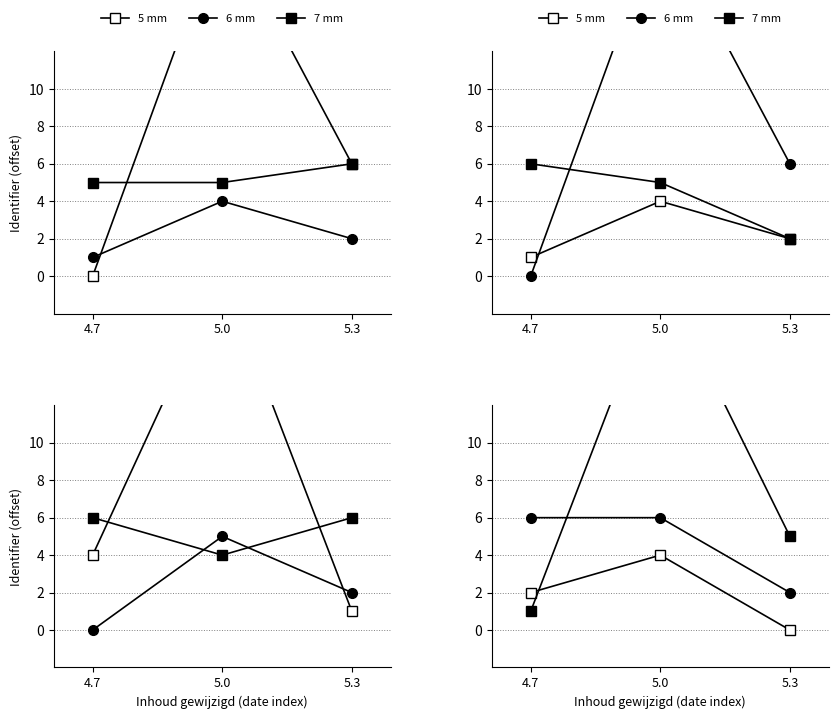

What are all the series names shown in the legend?

5 mm, 6 mm, 7 mm